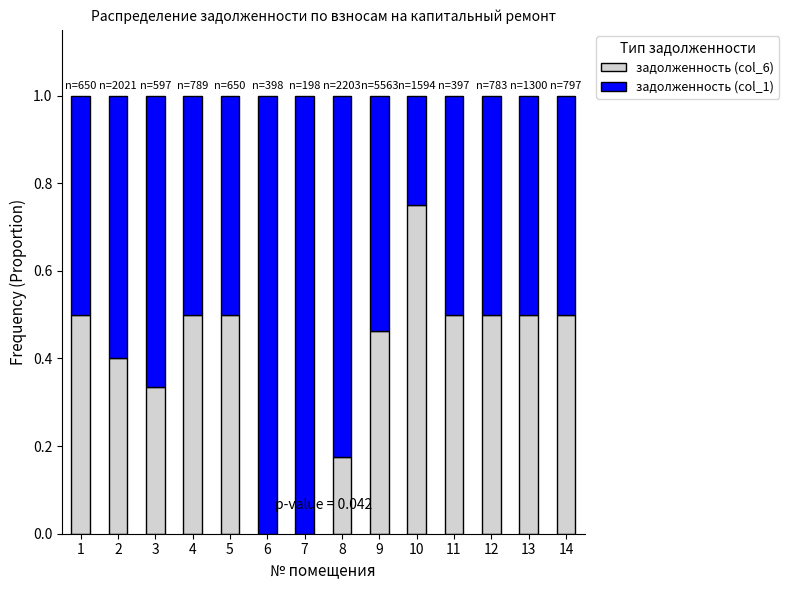

What are all the series names shown in the legend?

задолженность (col_6), задолженность (col_1)